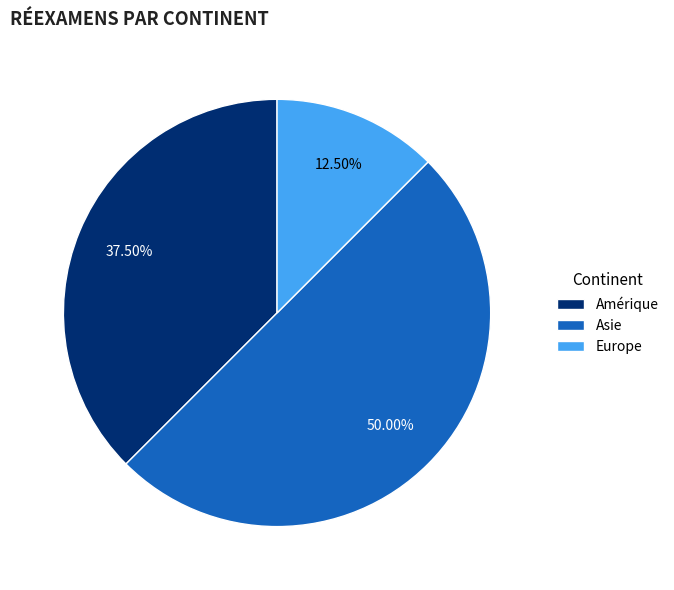

Is it true that Amérique is 51% of the pie?

False